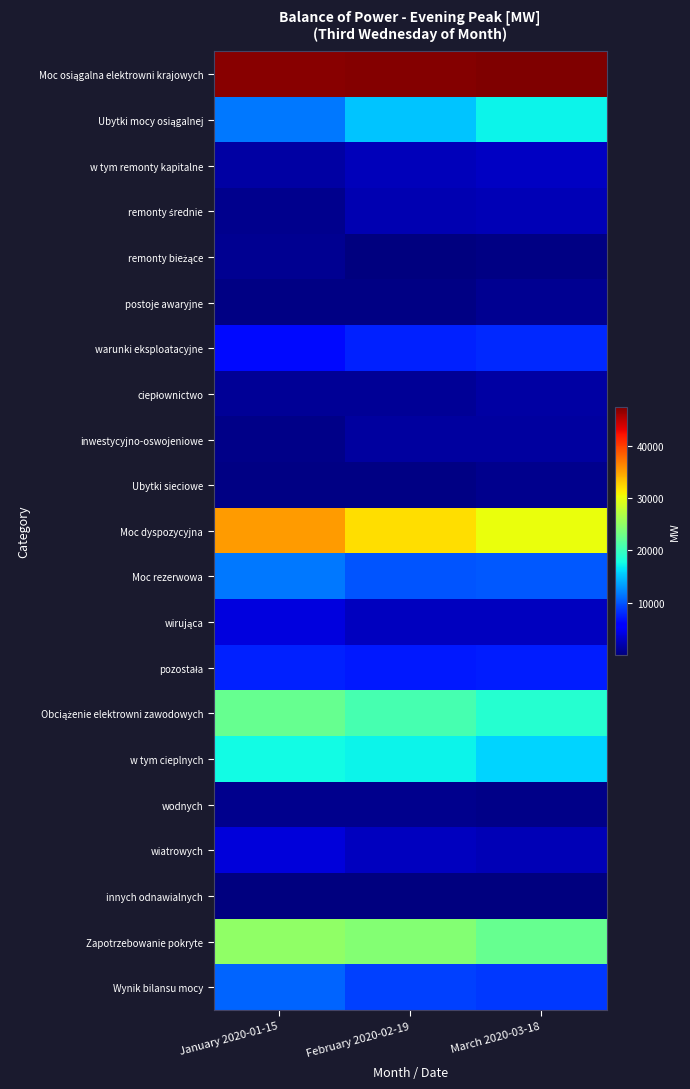

Between February 2020-02-19 and March 2020-03-18, which series saw the biggest shift?

Ubytki mocy osiągalnej